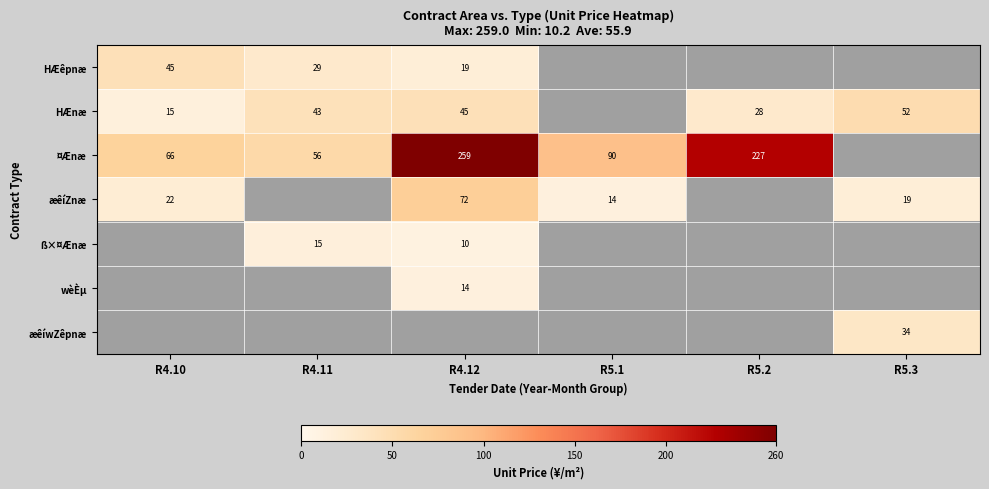

Count the number of data series in this chart.

7